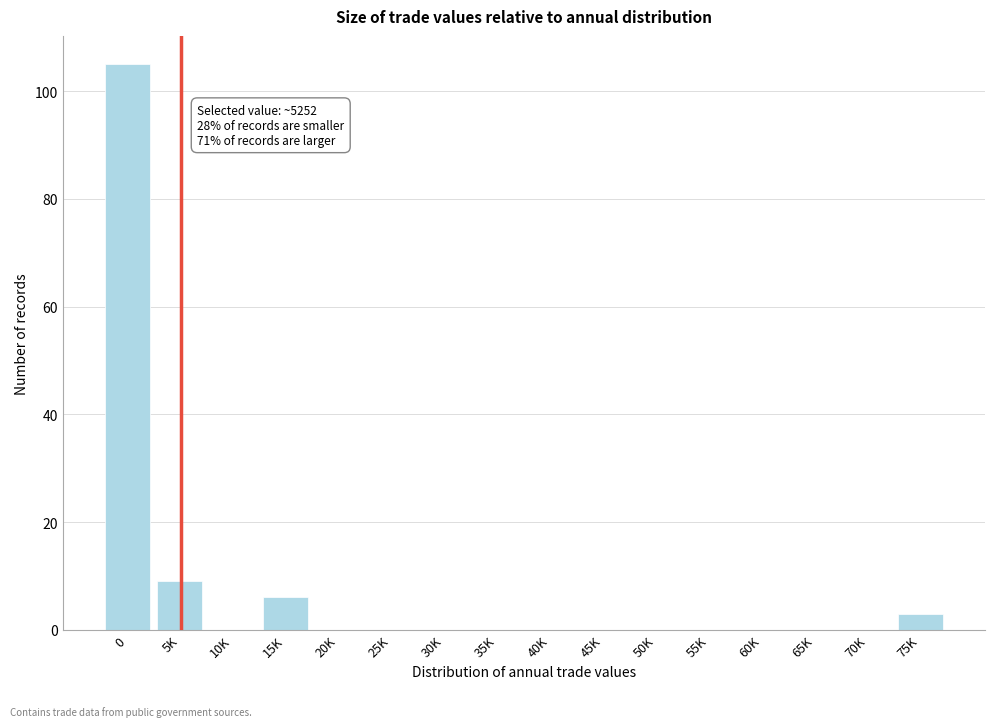

Reading right to left, extract all data points from this chart.

75K=3	70K=0	65K=0	60K=0	55K=0	50K=0	45K=0	40K=0	35K=0	30K=0	25K=0	20K=0	15K=6	10K=0	5K=9	0=105